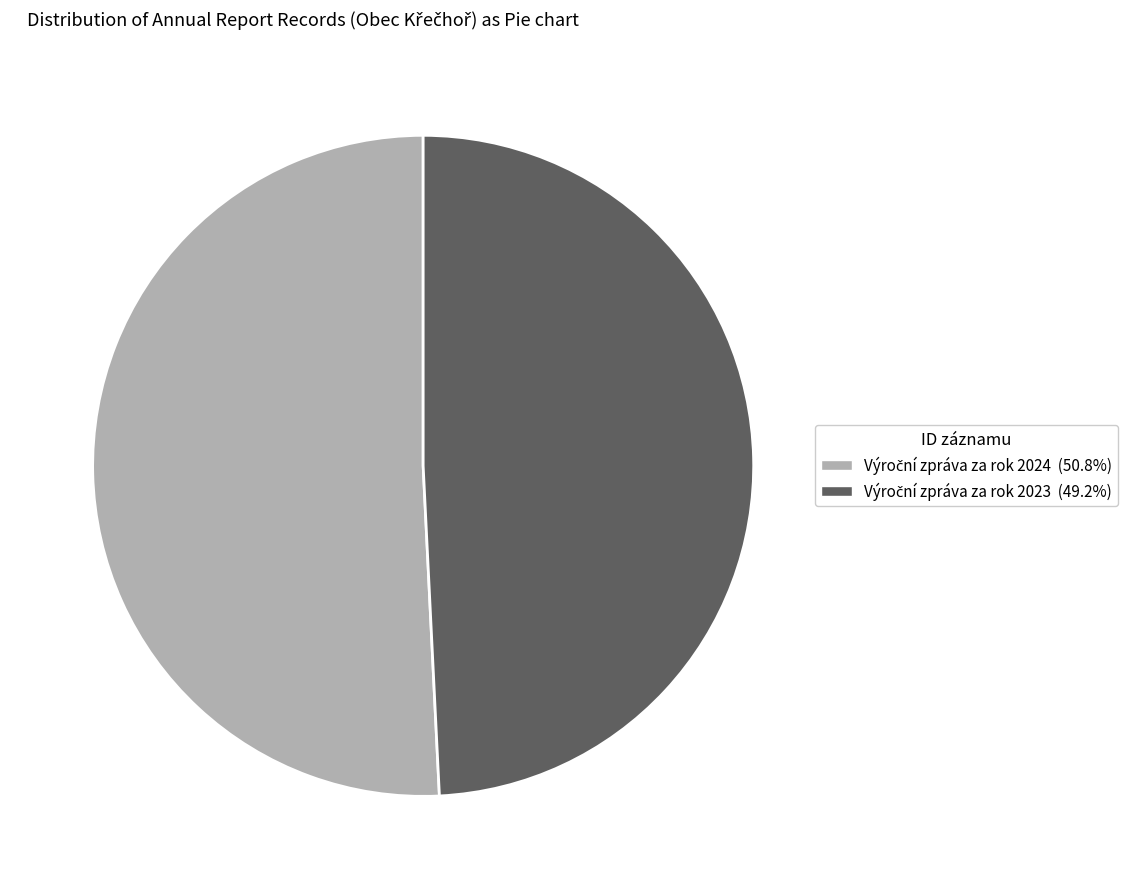

How many segments does this pie chart have?

2